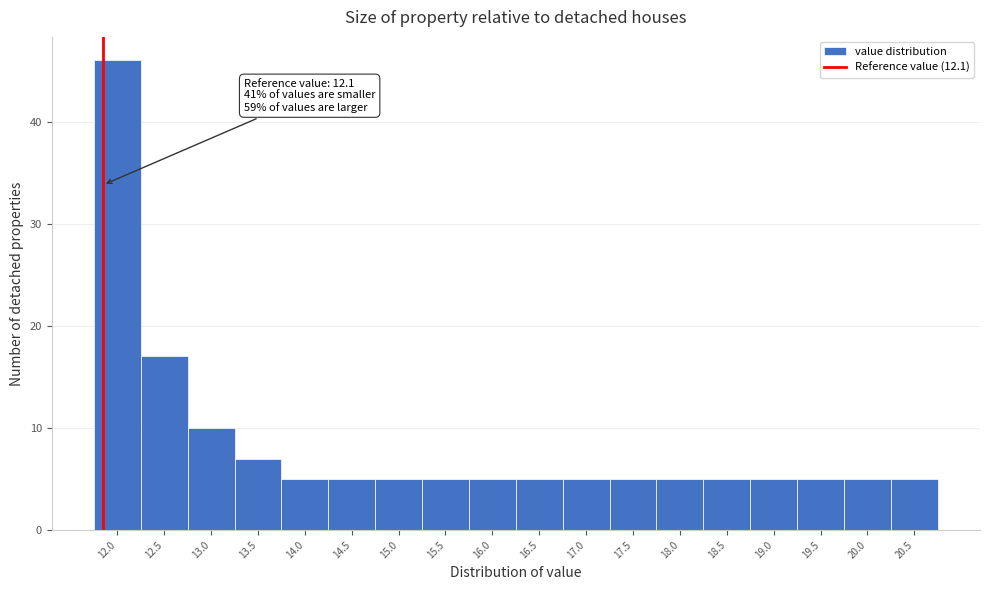

Reading left to right, transcribe all the data shown in this chart.

12.0=46	12.5=17	13.0=10	13.5=7	14.0=5	14.5=5	15.0=5	15.5=5	16.0=5	16.5=5	17.0=5	17.5=5	18.0=5	18.5=5	19.0=5	19.5=5	20.0=5	20.5=5